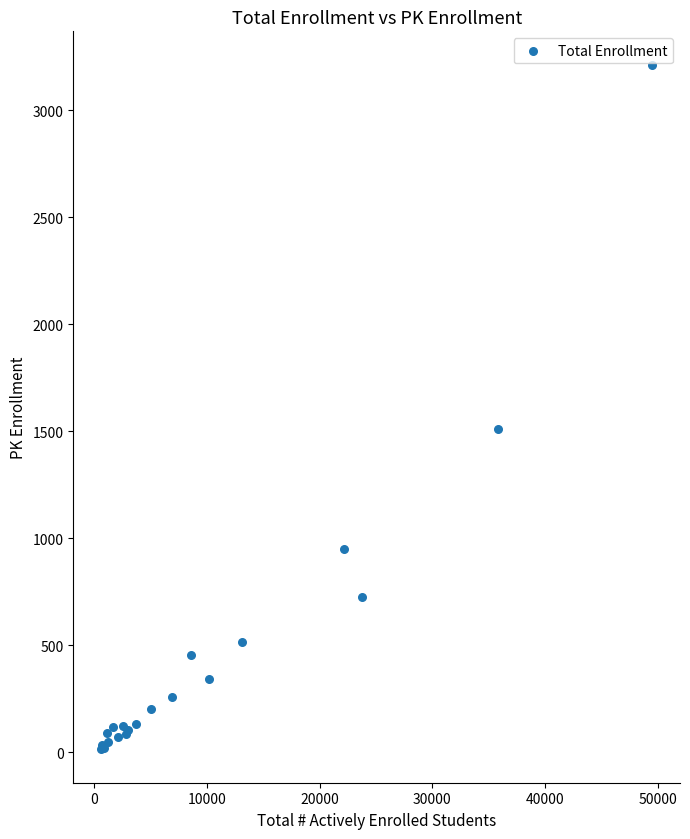

What Y value in the scatter plot is closest to 1613?

1511